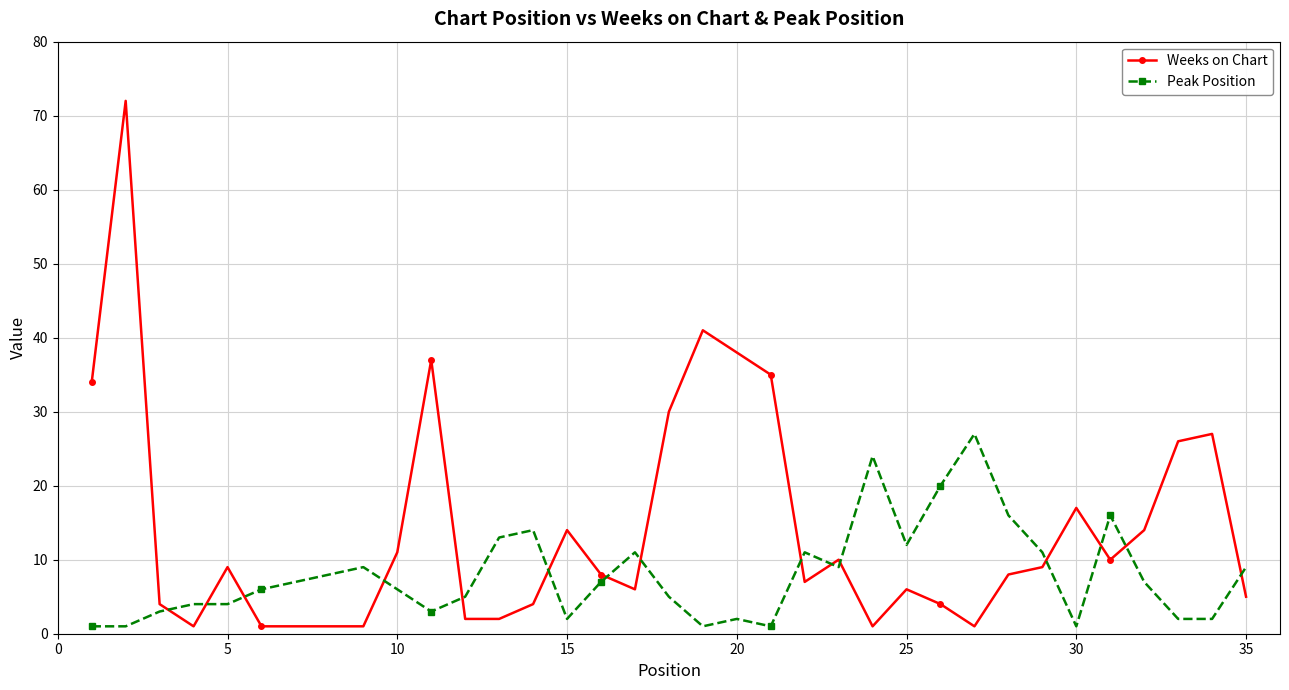

Rank the series by their maximum value, from highest to lowest.

Weeks on Chart, Peak Position